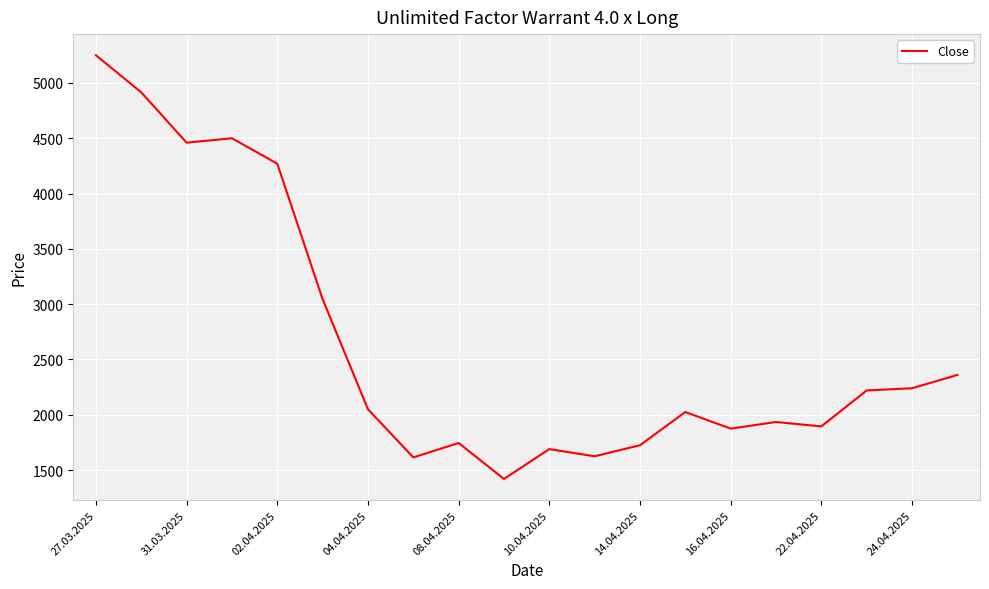

What is the smallest value displayed?

1420